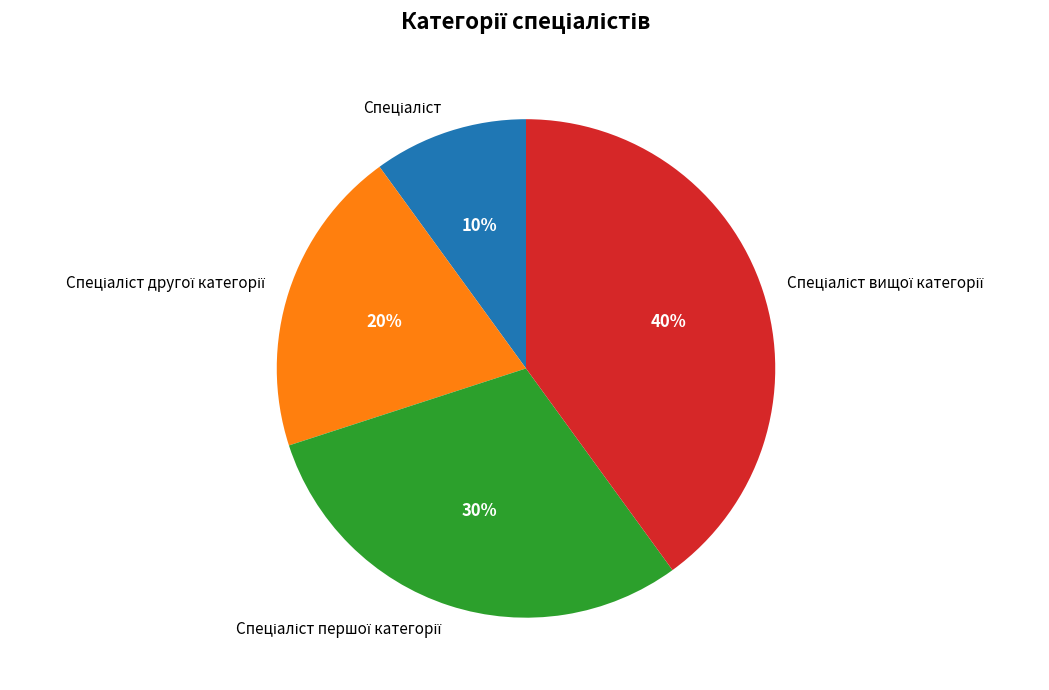

To the nearest percent, what is the average slice percentage?

25%